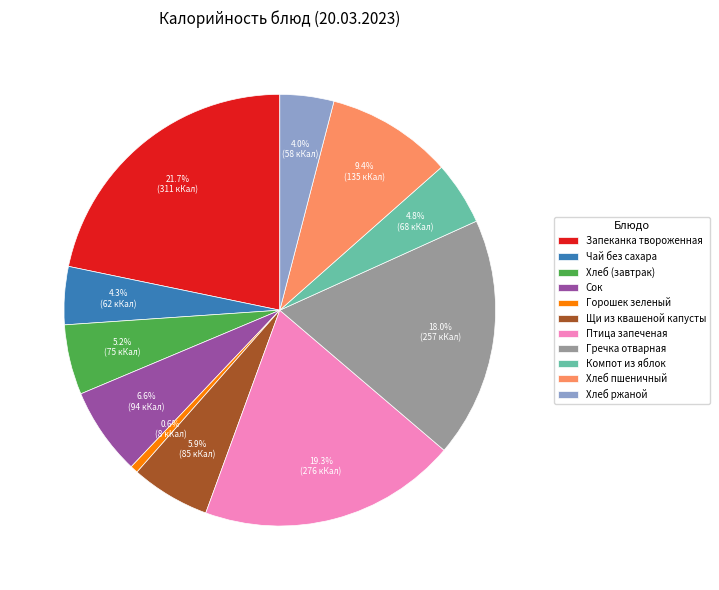

Between Хлеб ржаной and Щи из квашеной капусты, which is larger?

Щи из квашеной капусты